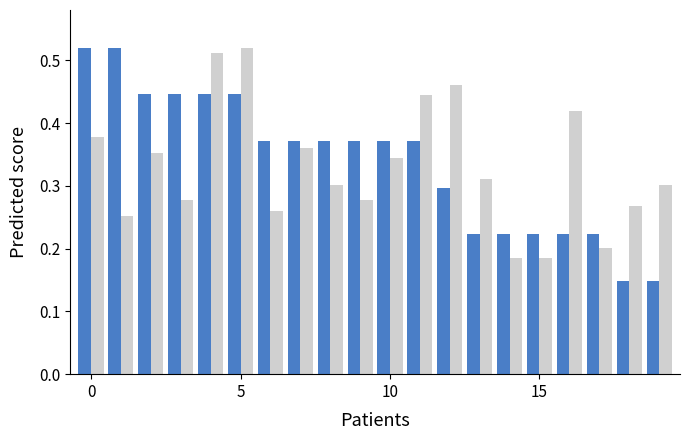

Count the number of data series in this chart.

2